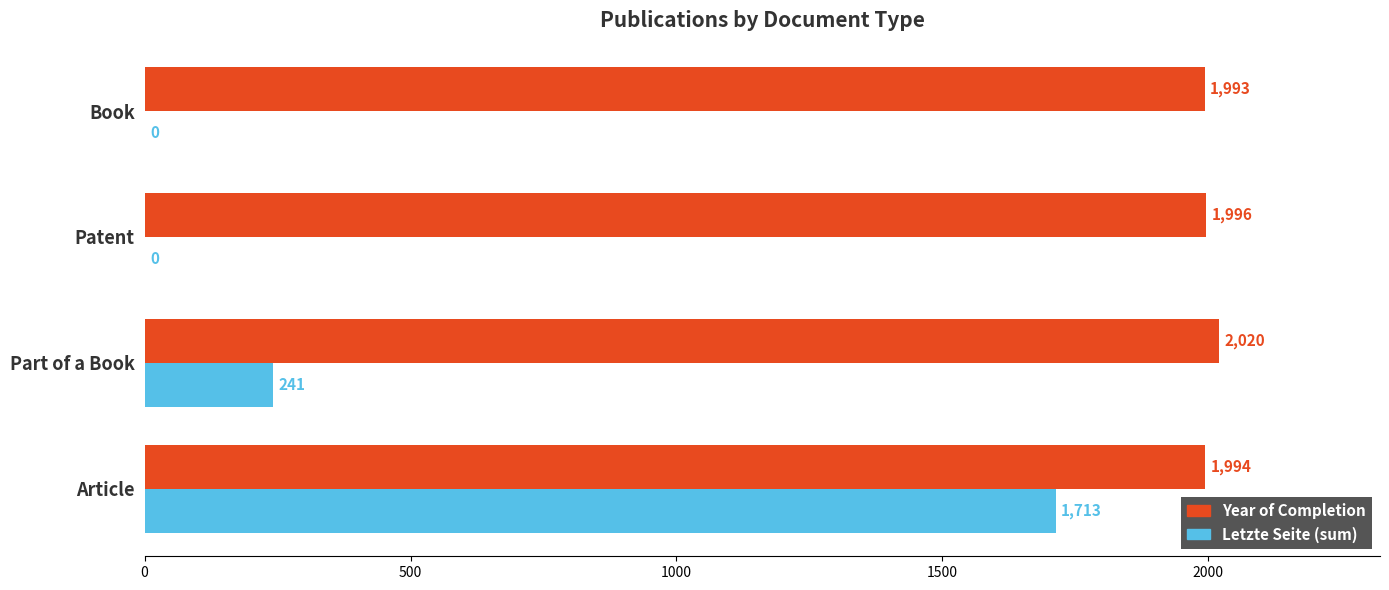

What is the sum of all Year of Completion values?

8003